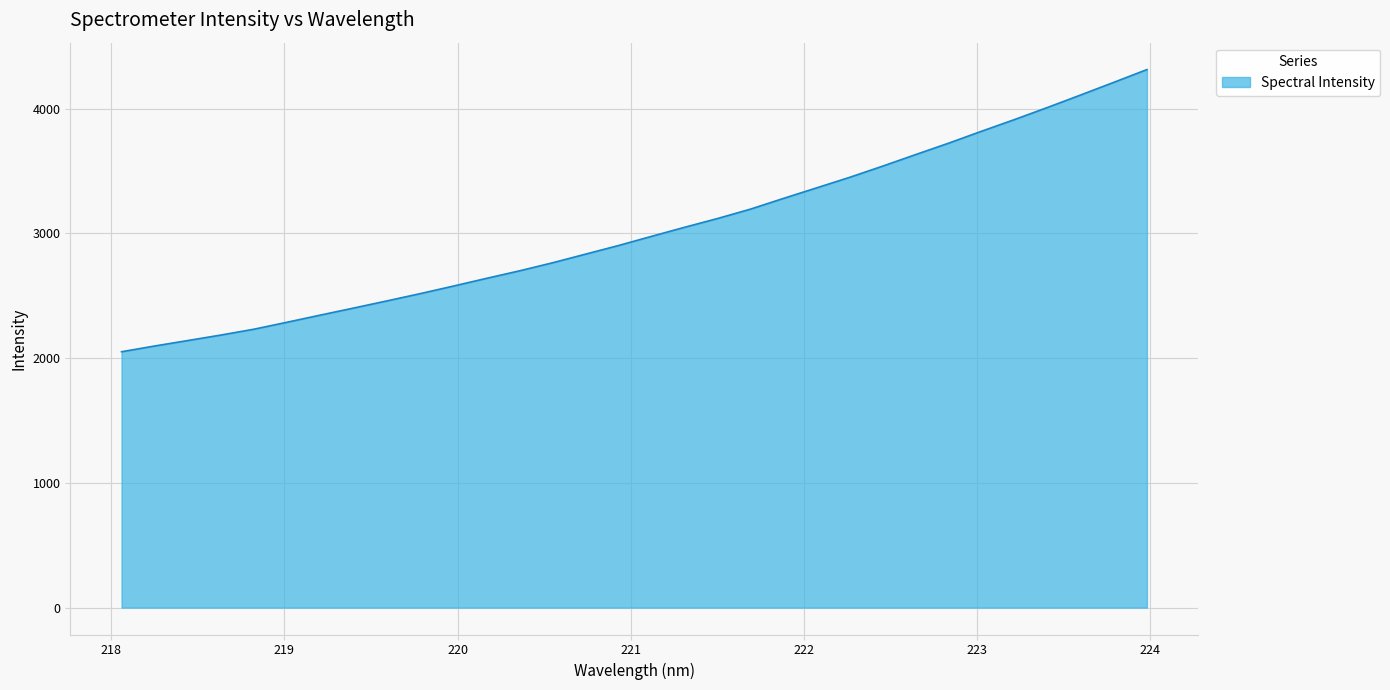

What is the difference between the maximum and minimum values?

2262.3